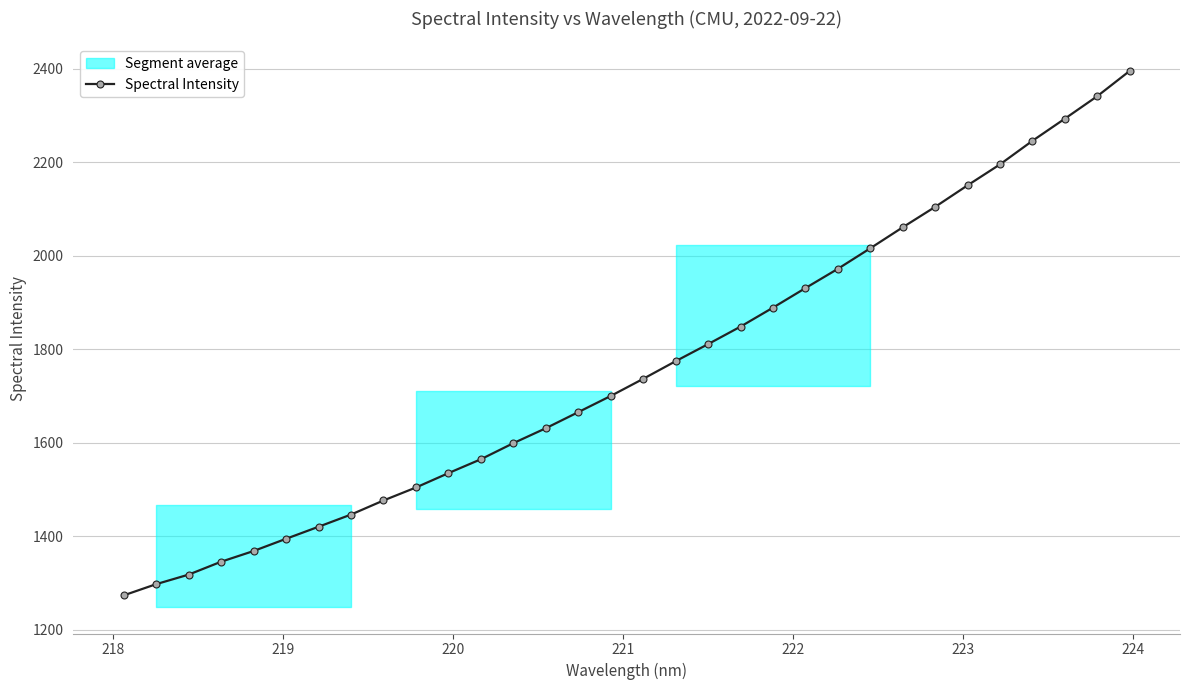

What is the value of the 16th point from the left?

1700.3